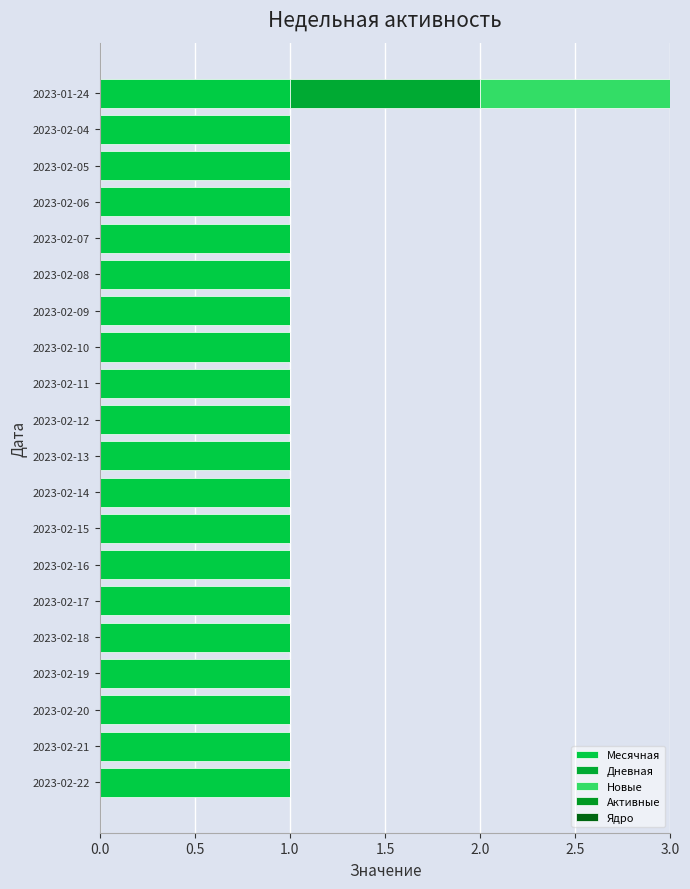

How many series are shown in this chart?

3